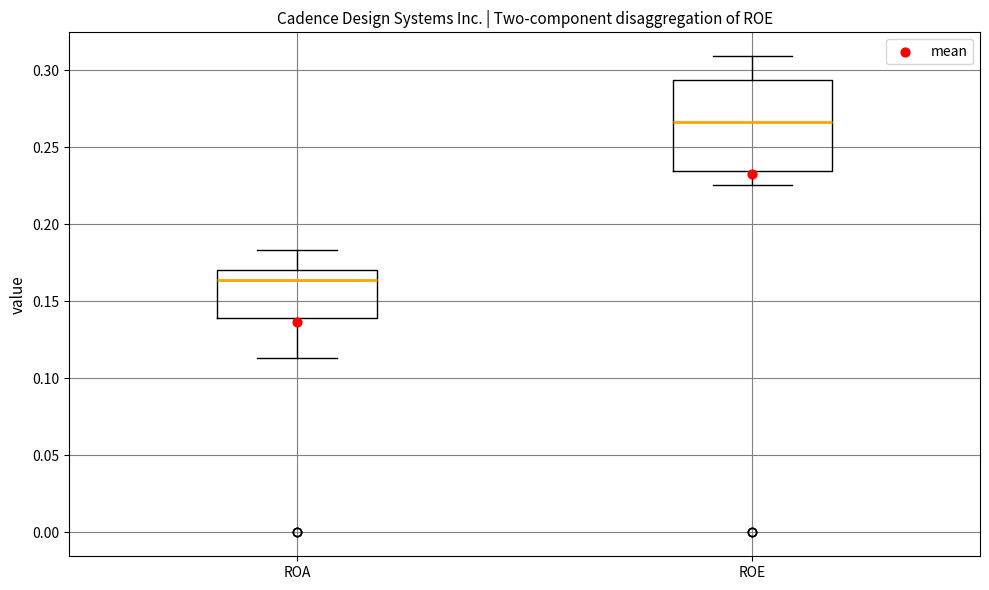

Where does the upper whisker of the box for ROA end on the y-axis? The values are not printed on the chart, so give them approximately, as read against the axis.

0.185